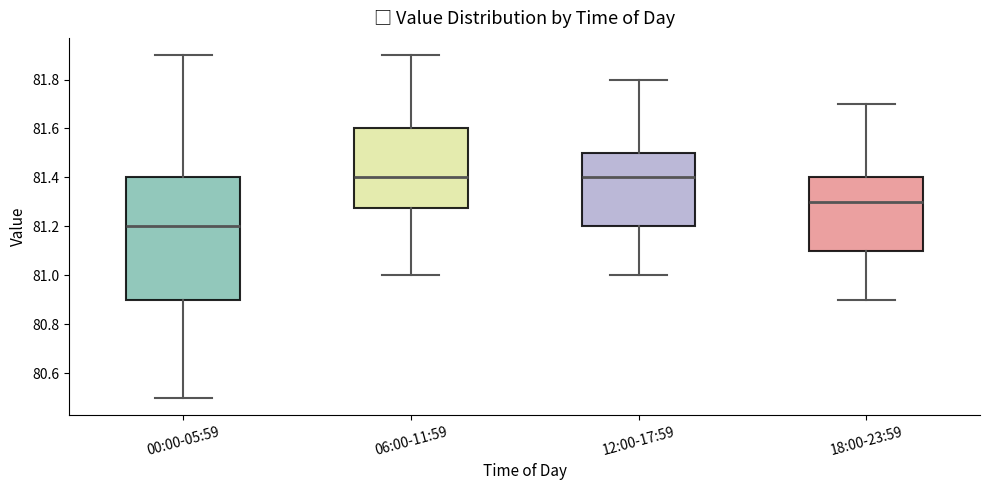

Reading left to right, transcribe this box plot: for each box, give where its median line is, the range the box spans, and where its two whiskers end, as read against the y-axis. The values are not printed on the chart, so give them approximately, as read against the axis.

00:00-05:59: median 81.20, box 80.90 to 81.40, whiskers 80.50 to 81.90
06:00-11:59: median 81.40, box 81.28 to 81.60, whiskers 81.00 to 81.90
12:00-17:59: median 81.40, box 81.20 to 81.50, whiskers 81.00 to 81.80
18:00-23:59: median 81.30, box 81.10 to 81.40, whiskers 80.90 to 81.70